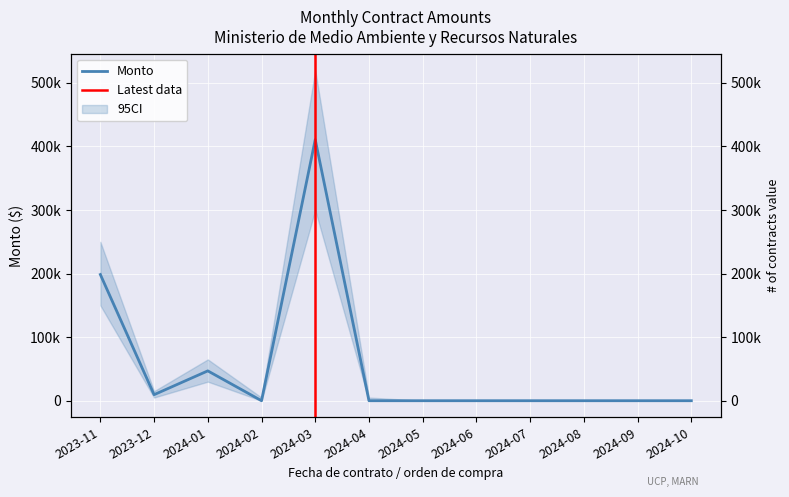

Which label corresponds to the largest value in the chart?

2024-03